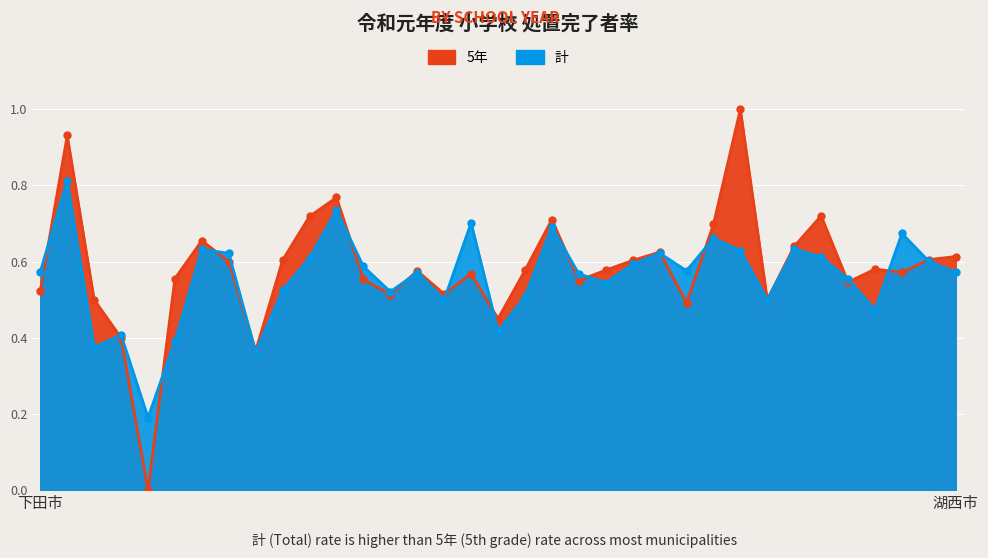

True or false: 5年 has a value of 0.3 at 袋井市.

False